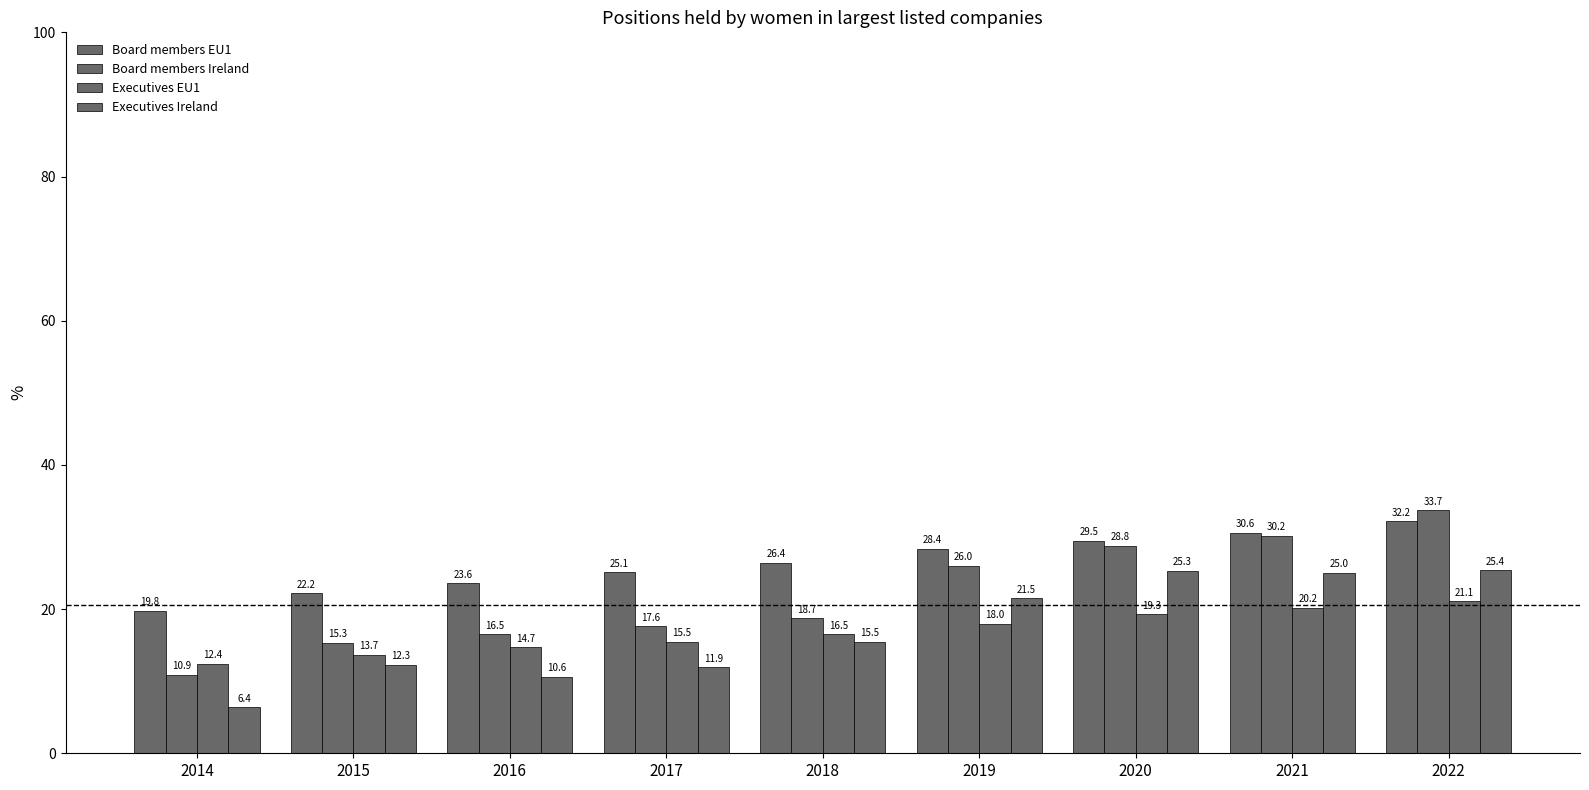

What is the total value across all series at 2019?

93.9